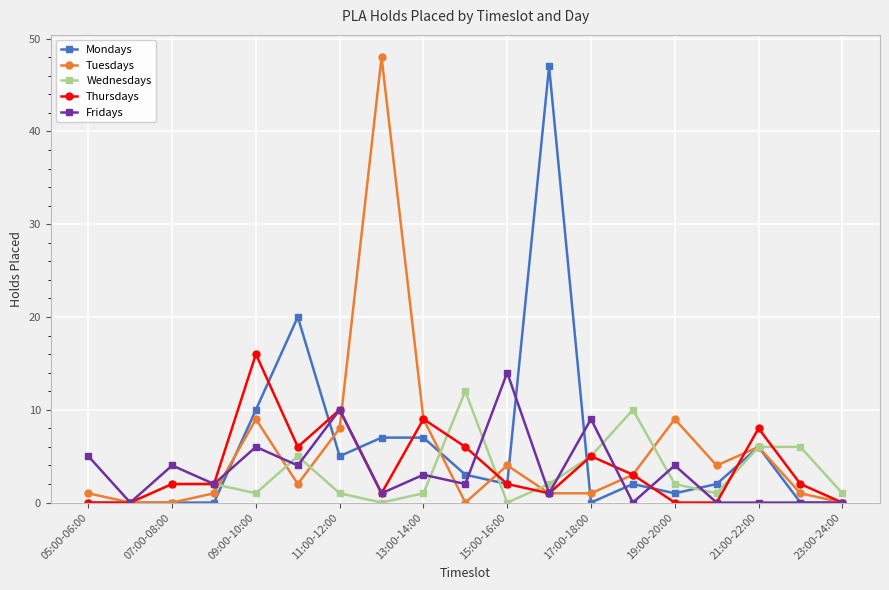

How many lines are shown in the chart?

5